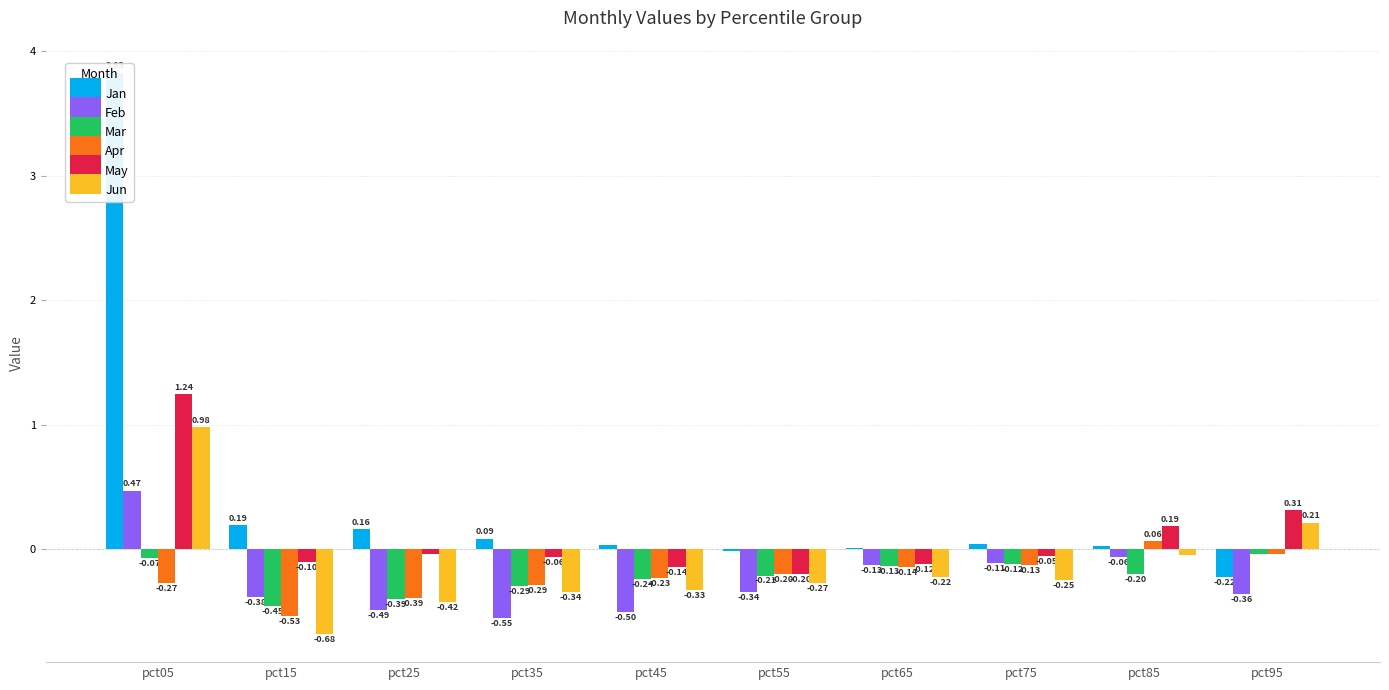

The Jan series shows -0.0 at pct55. True or false?

False